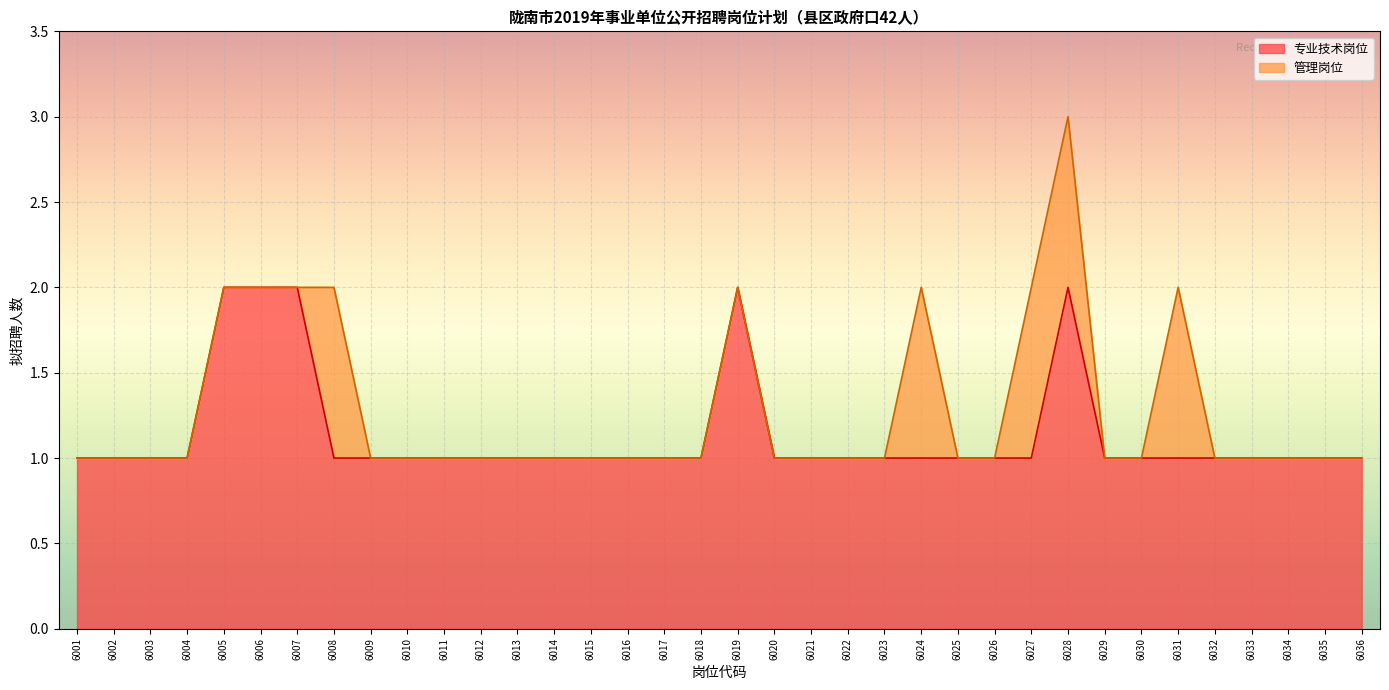

How many points are higher than both their immediate neighbors (excluding endpoints)?

2